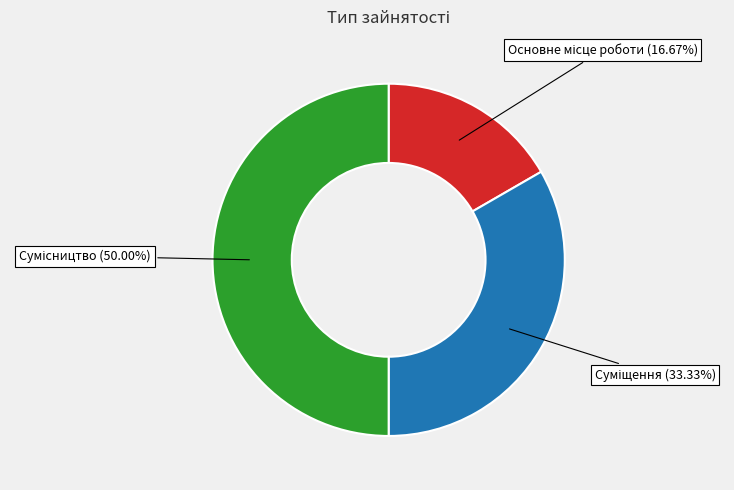

Which has a higher value, Суміщення or Сумісництво?

Сумісництво